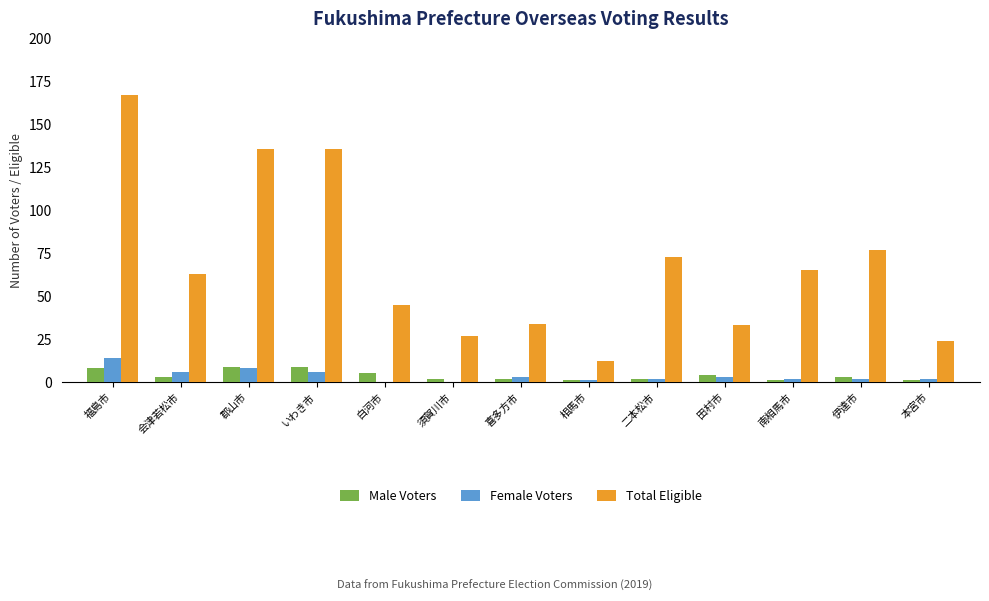

Between 伊達市 and 本宮市, which series saw the biggest shift?

Total Eligible